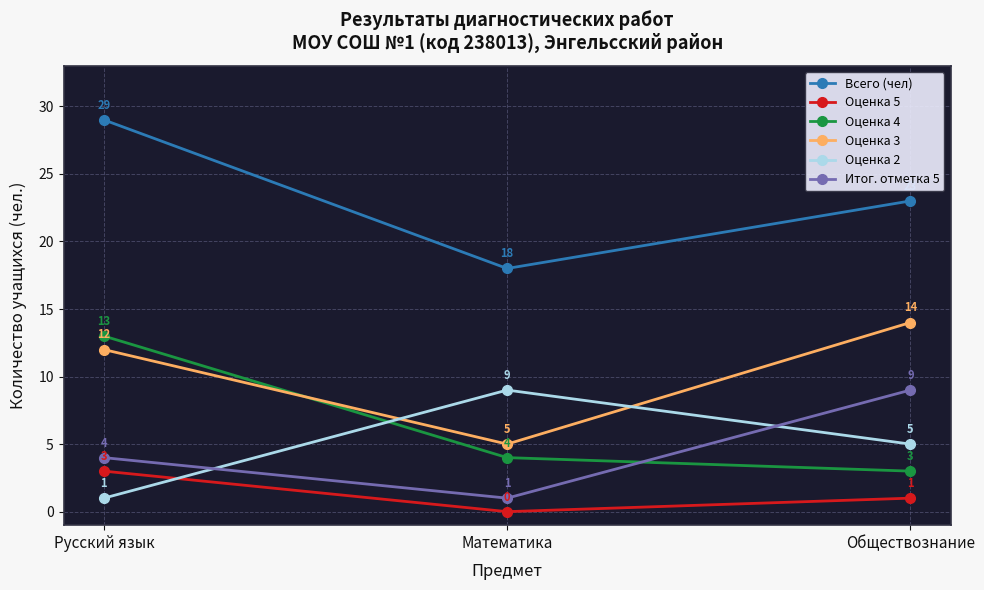

Count the Всего (чел) values in the range 18 to 29.

3